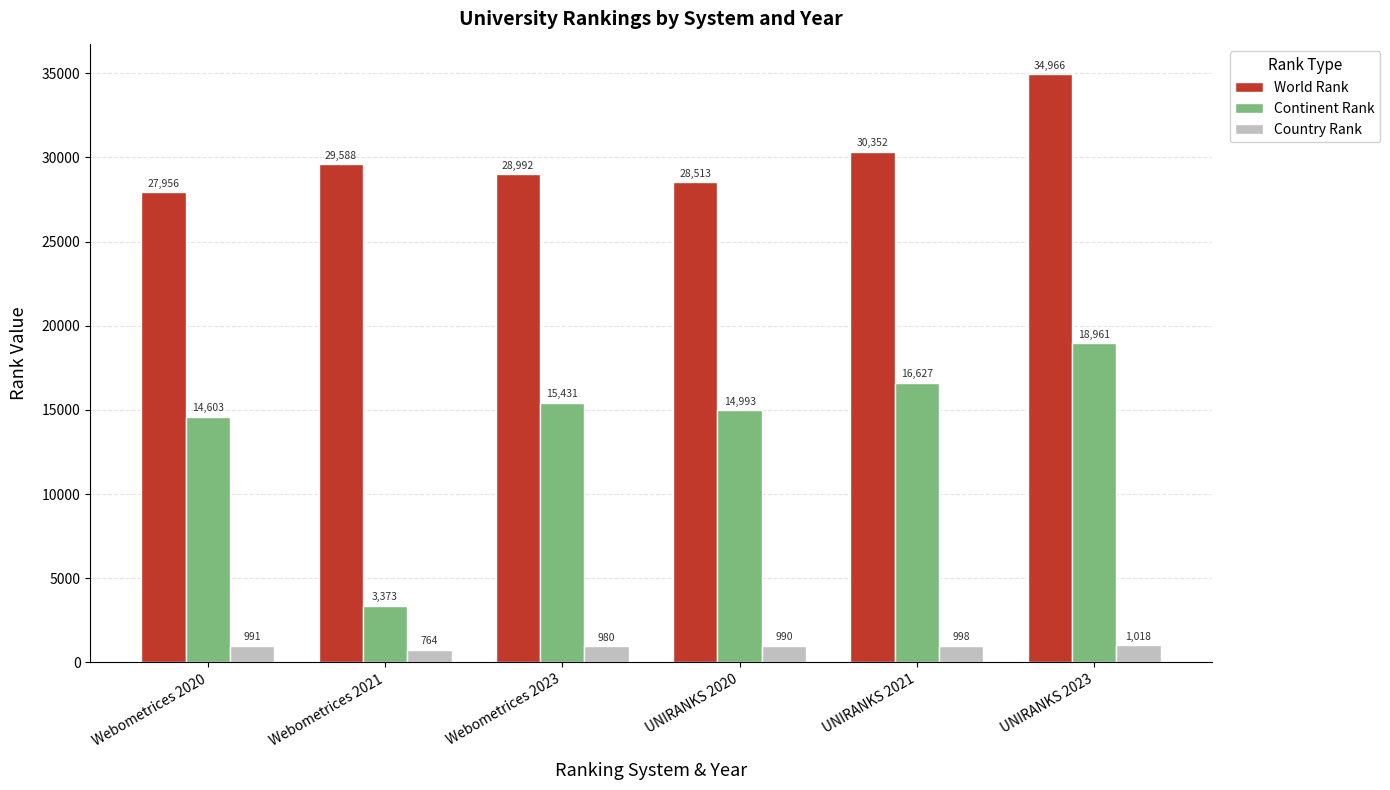

What is the value of the Continent Rank bar at the 3rd from the left?

15431